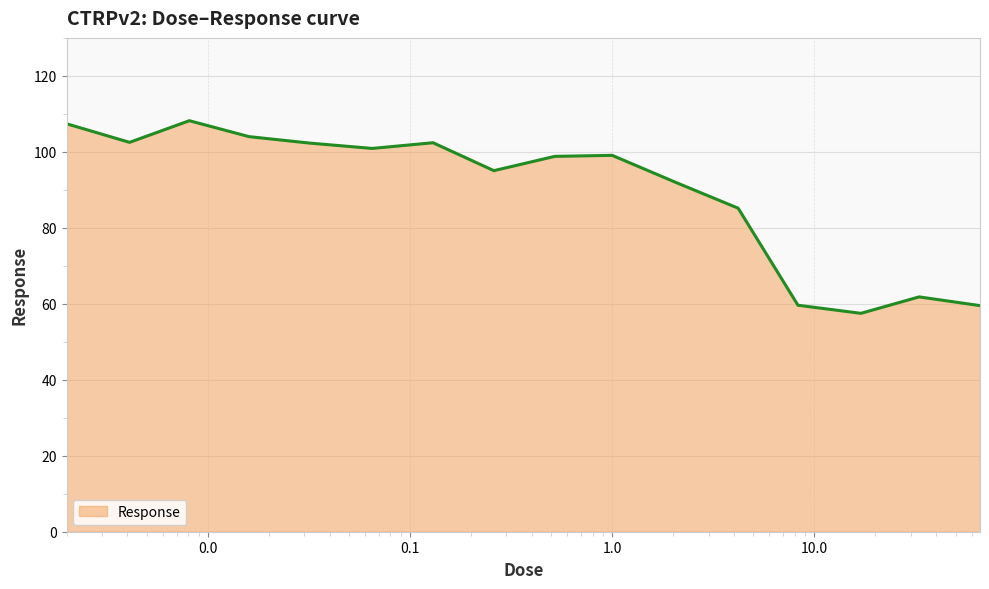

What is the minimum value shown in the chart?

57.5